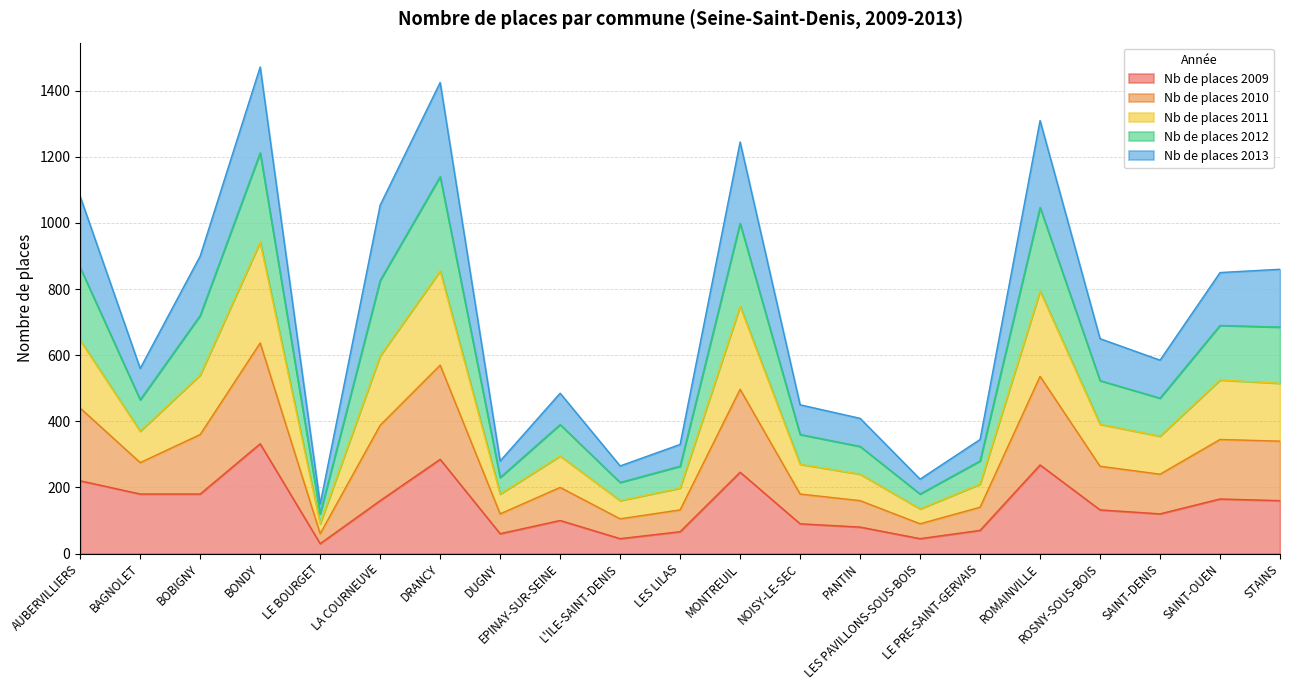

At how many categories does at least one series exceed 889?

7